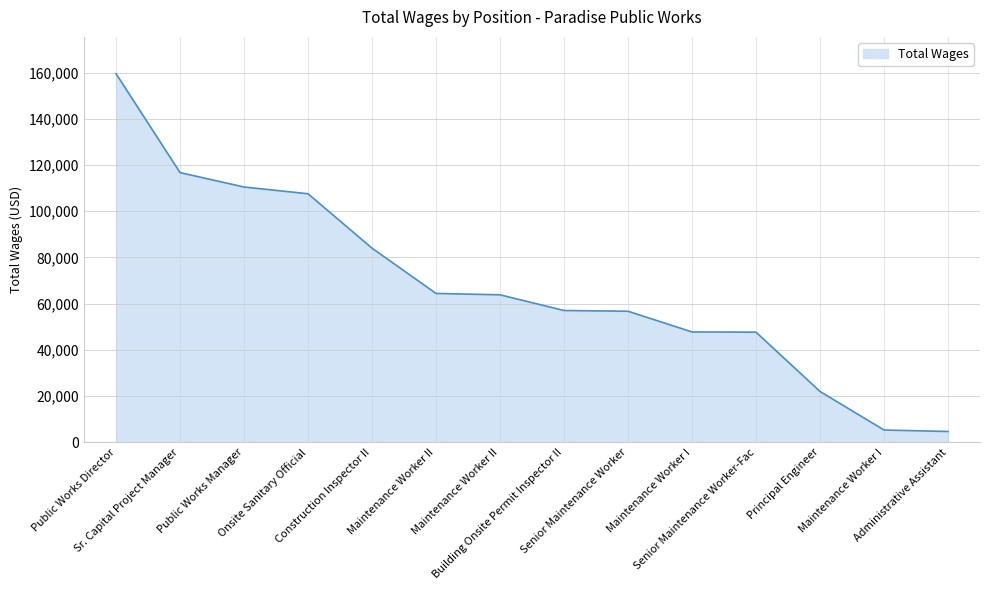

At which label is the value closest to 82106?

Construction Inspector II